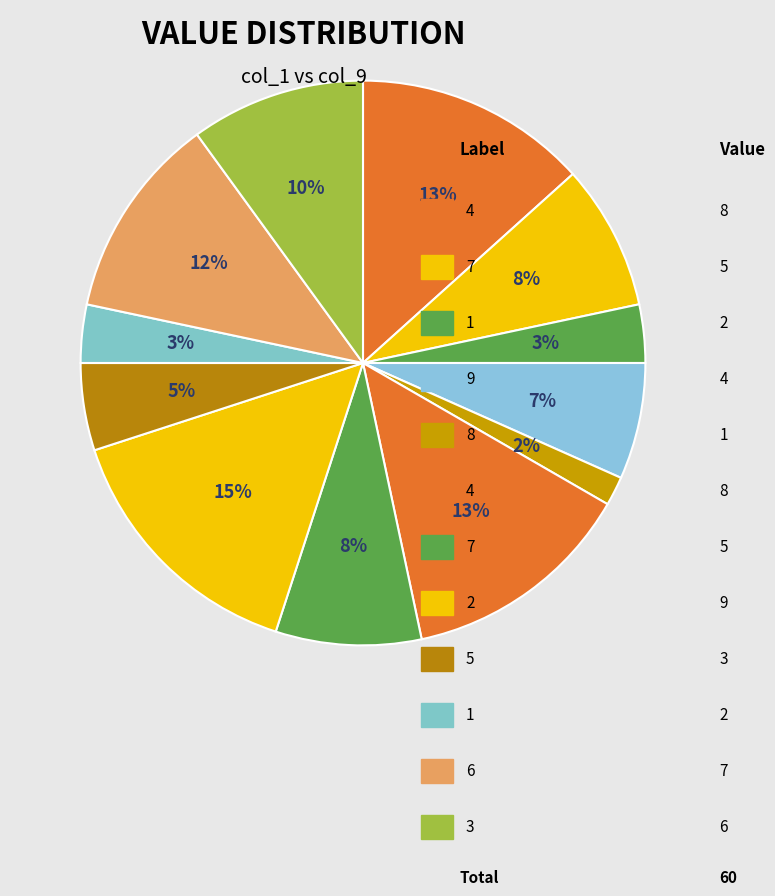

Is there a majority slice in this chart?

No